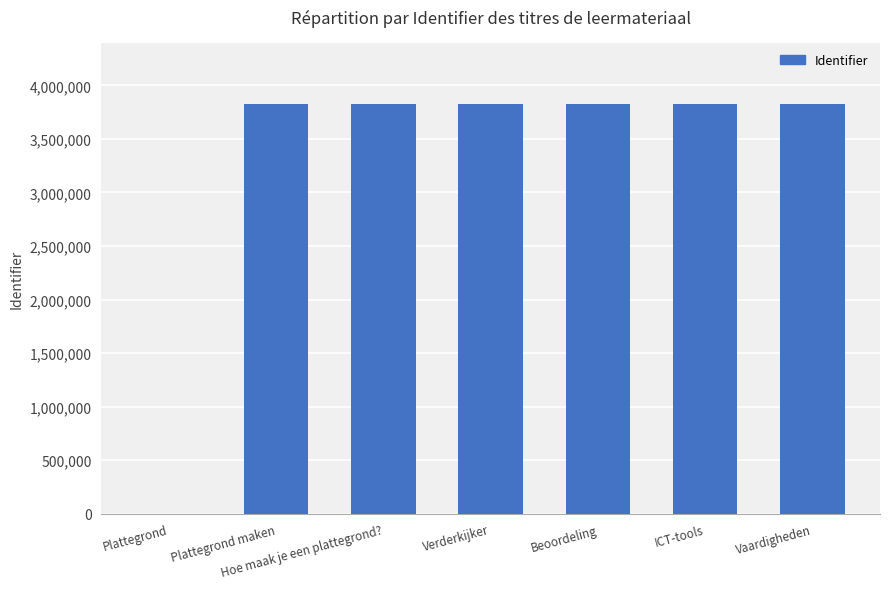

What is the change in value from Hoe maak je een plattegrond? to ICT-tools?

+3